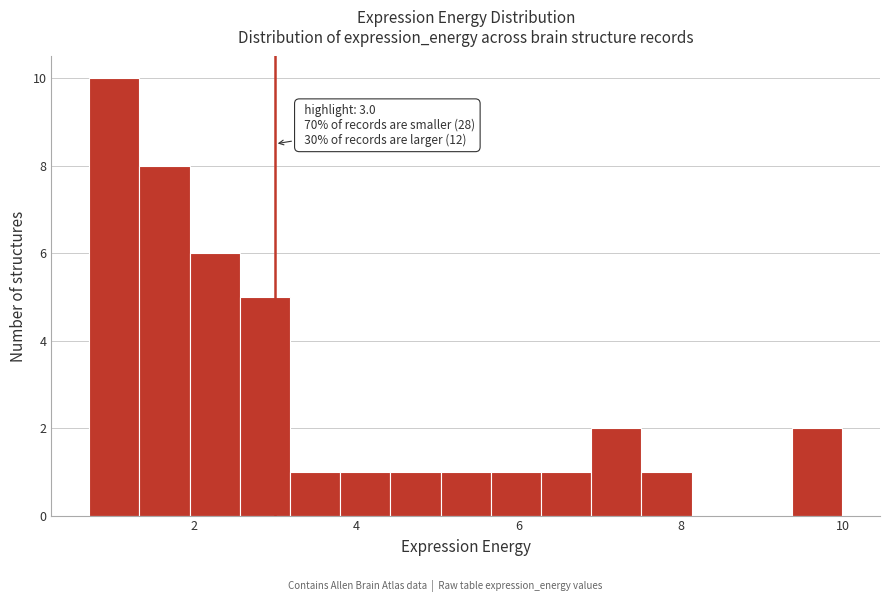

Around what value on the x-axis is the tallest bar? Give the approximate position of its centre, as read against the axis.

1.0